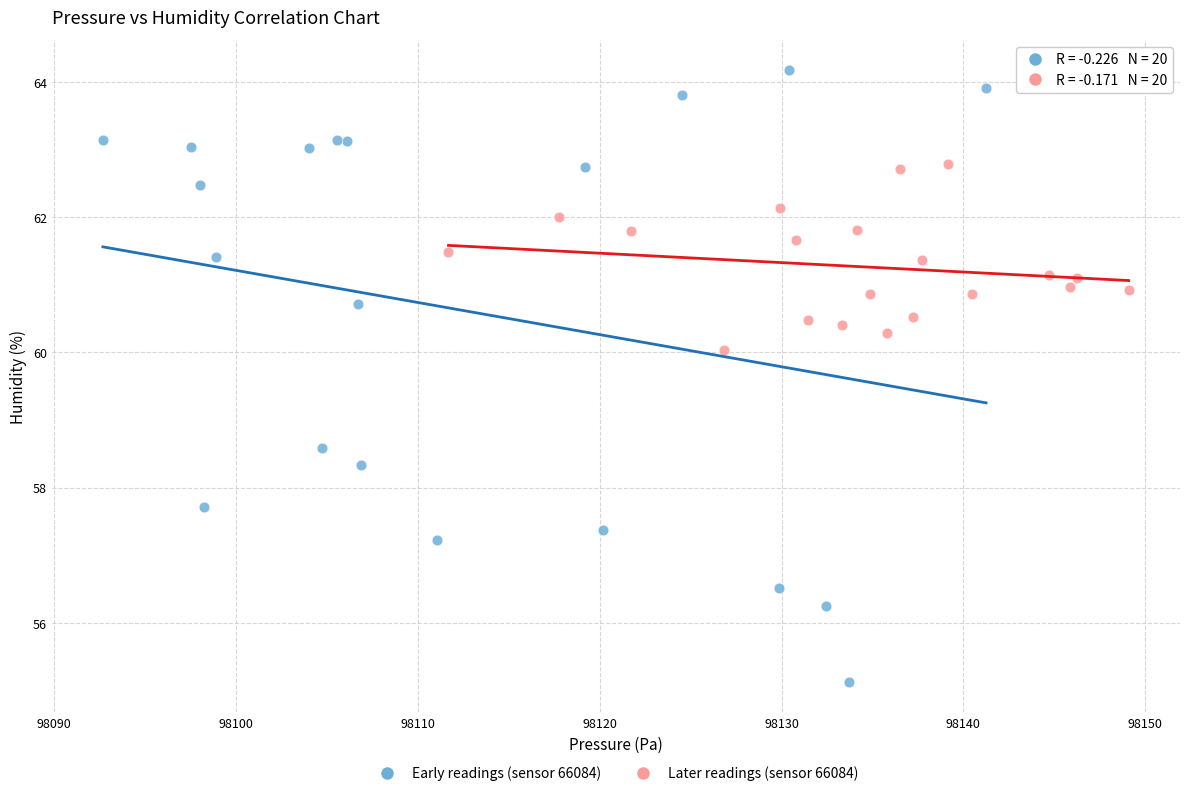

Which series has the widest spread of Y values?

Early readings (sensor 66084)